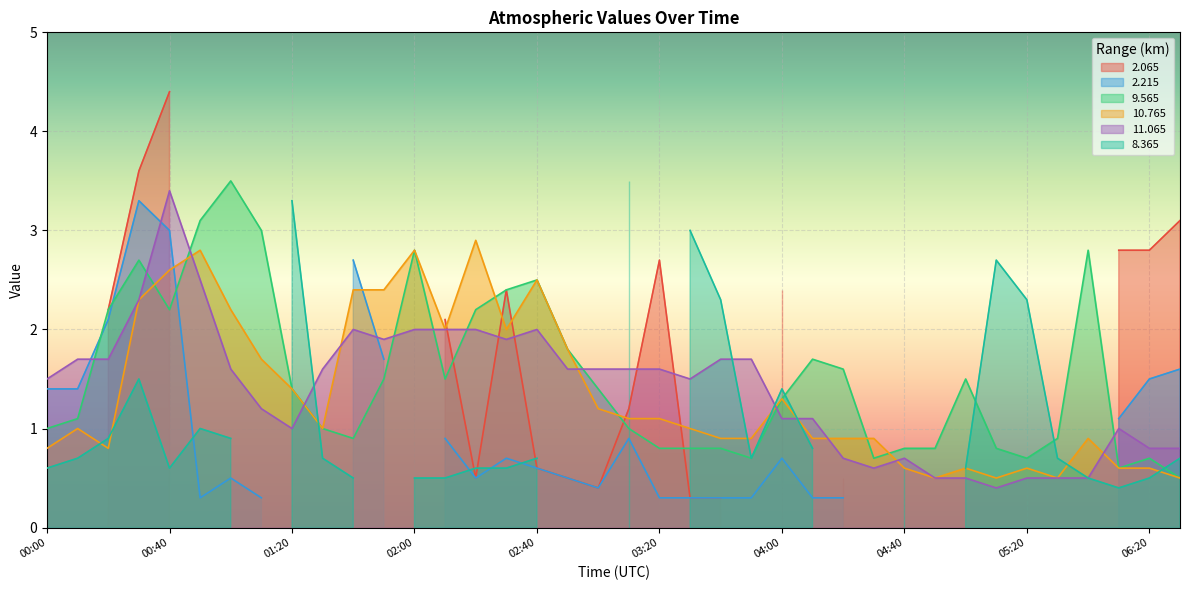

In  11.065, how many points are lower than both neighbors (excluding endpoints)?

6